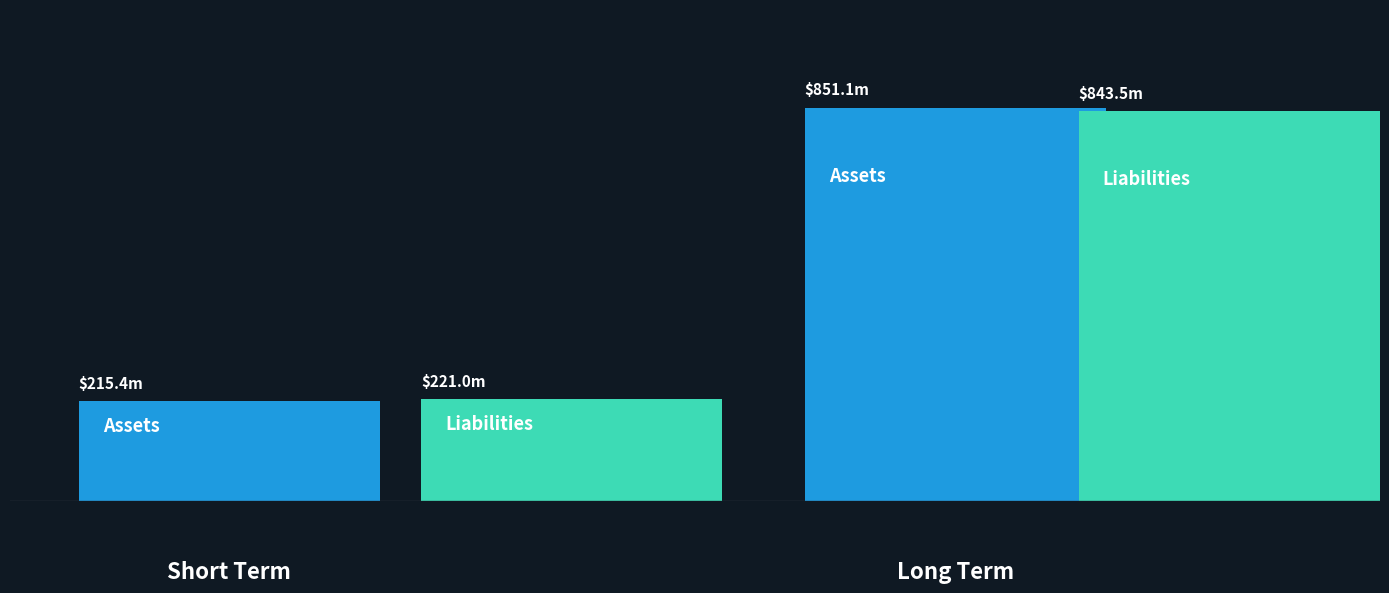

How many bars are there in each group?

2